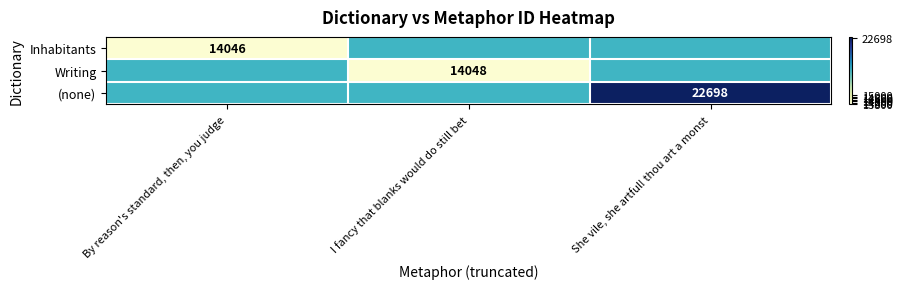

The (none) series shows 22698 at She vile, she artful! thou art a monst. True or false?

True